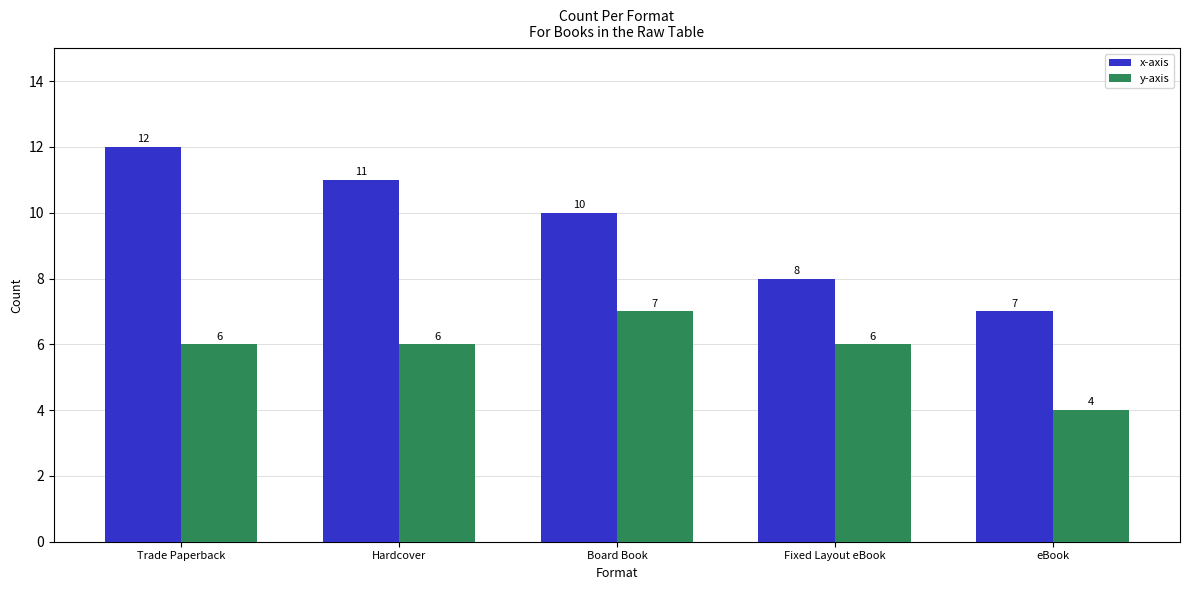

How many bars are there in each group?

2